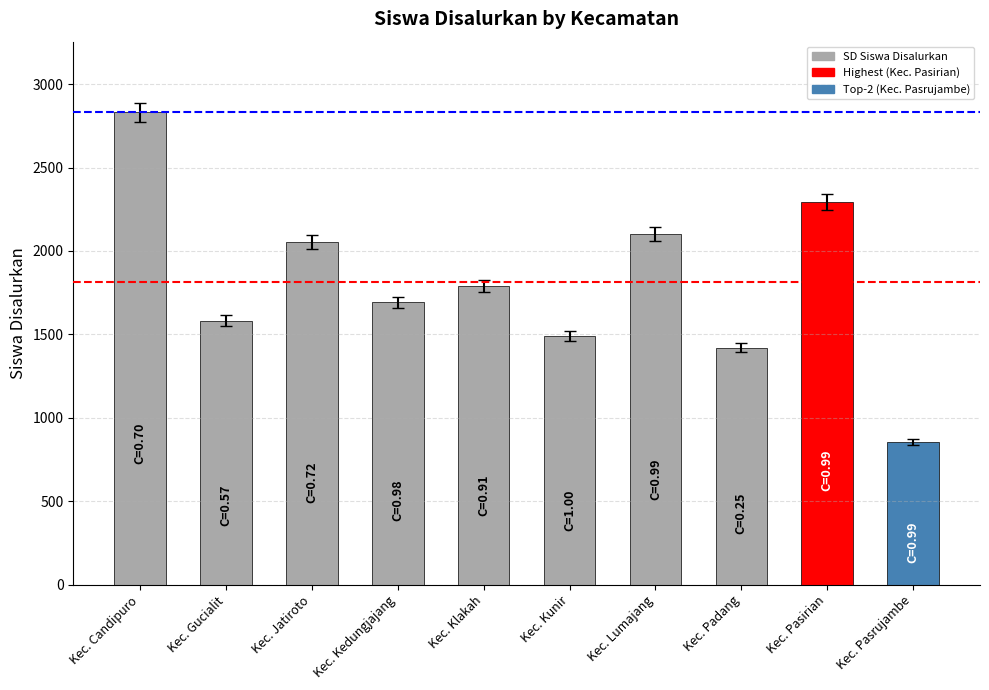

What is the average value?

1811